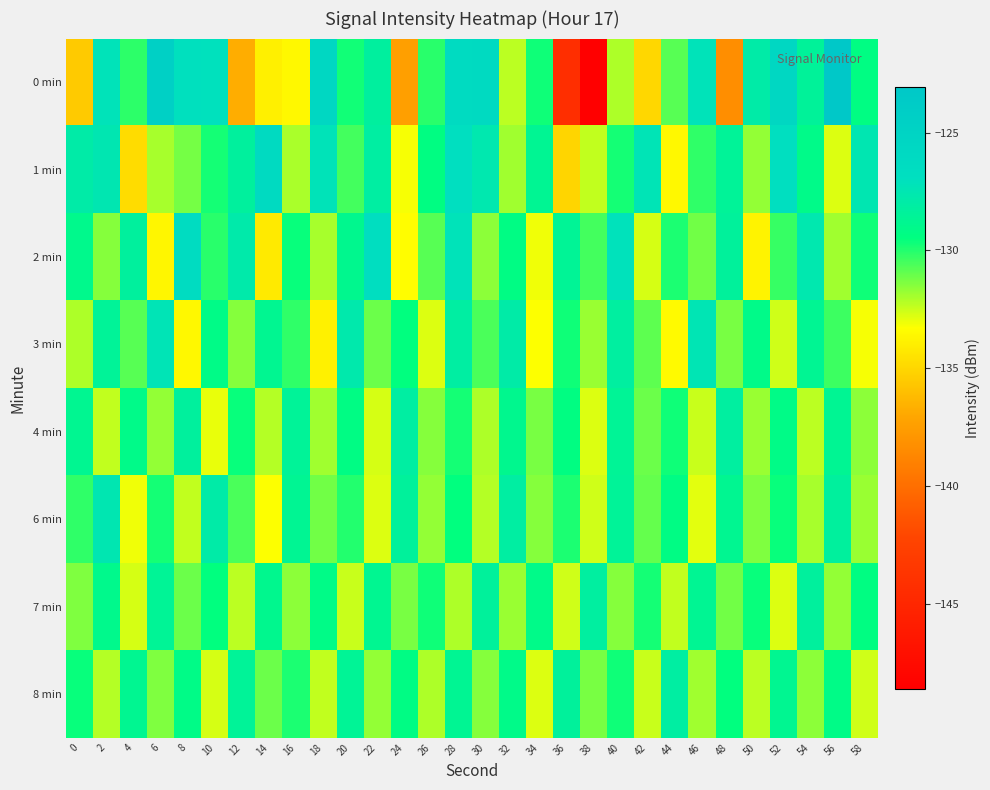

What is the spread (max minus min) of values at 22?

6.1